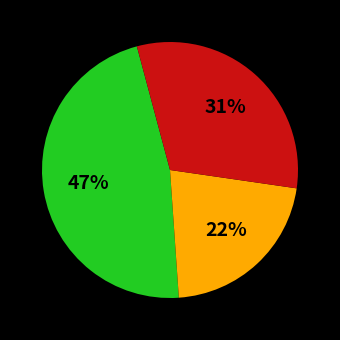

Is there any slice that represents more than half of the pie?

No